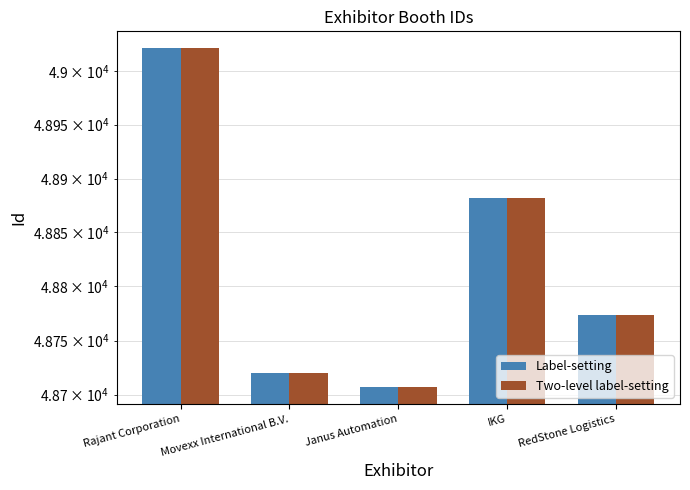

The value of Label-setting at RedStone Logistics is 48774. True or false?

True